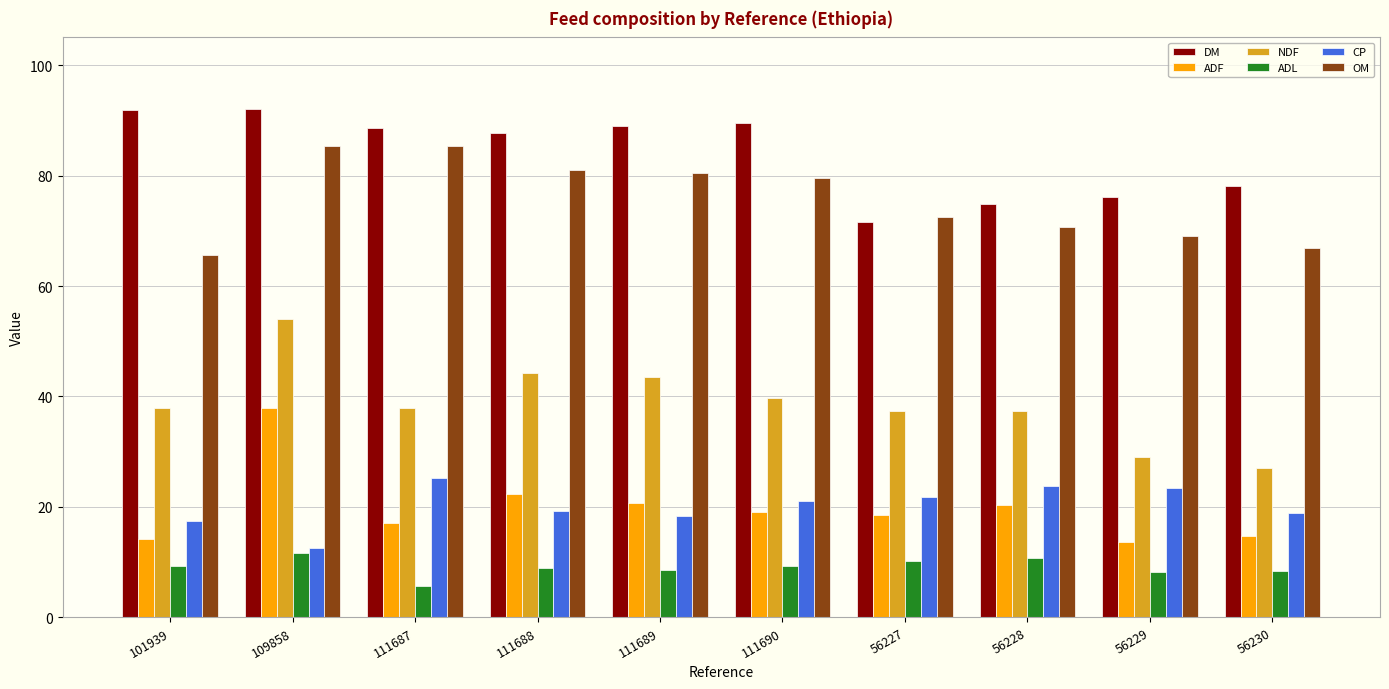

Which series has the largest range (max minus min)?

NDF